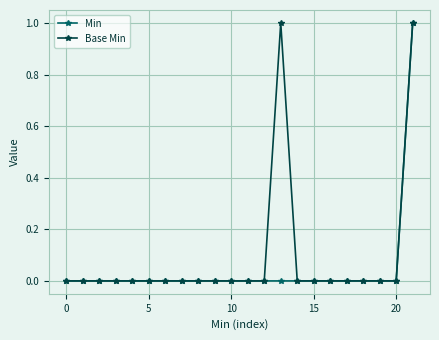

Reading left to right, extract all data points from this chart.

Min: 0	0	0	0	0	0	0	0	0	0	0	0	0	0	0	0	0	0	0	0	0	1
Base Min: 0	0	0	0	0	0	0	0	0	0	0	0	0	1	0	0	0	0	0	0	0	1